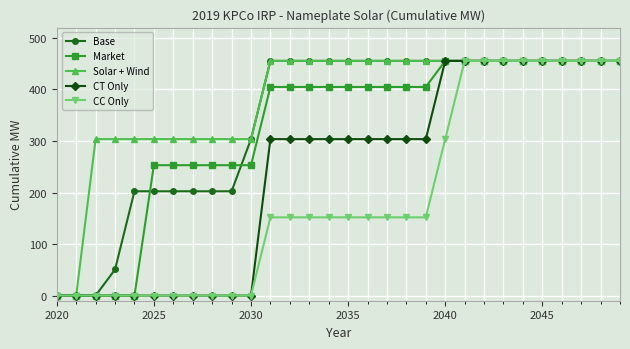

What is the maximum value shown in the chart?

455.4